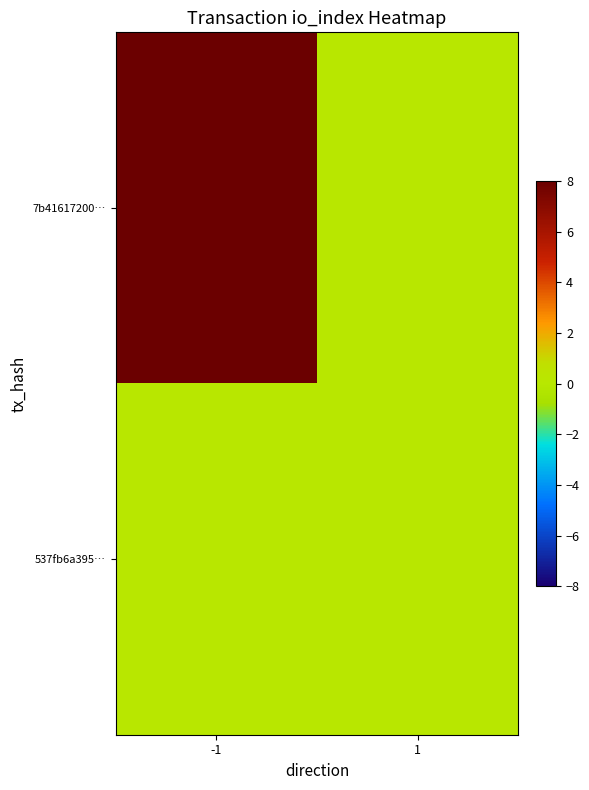

Between -1 and 1, which is larger?

-1